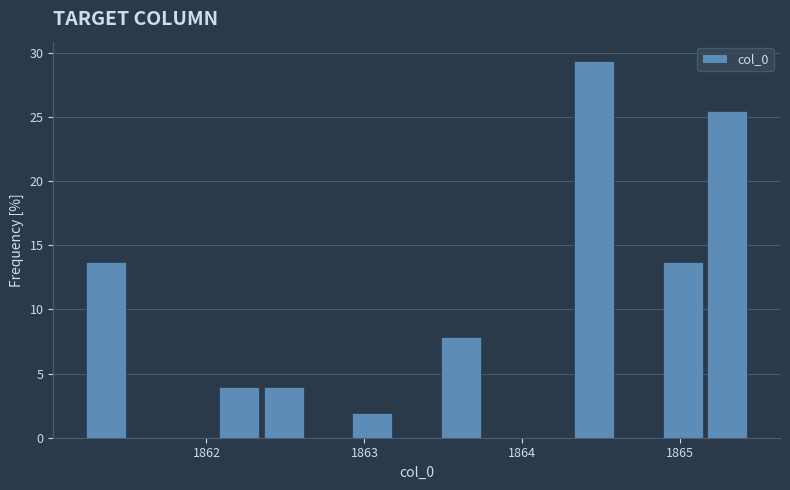

Around what value on the x-axis is the tallest bar? Give the approximate position of its centre, as read against the axis.

1864.5